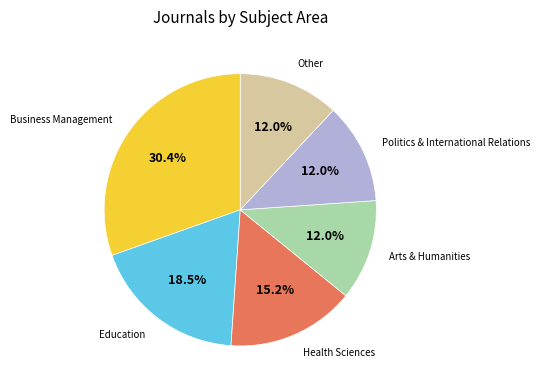

Is there a majority slice in this chart?

No